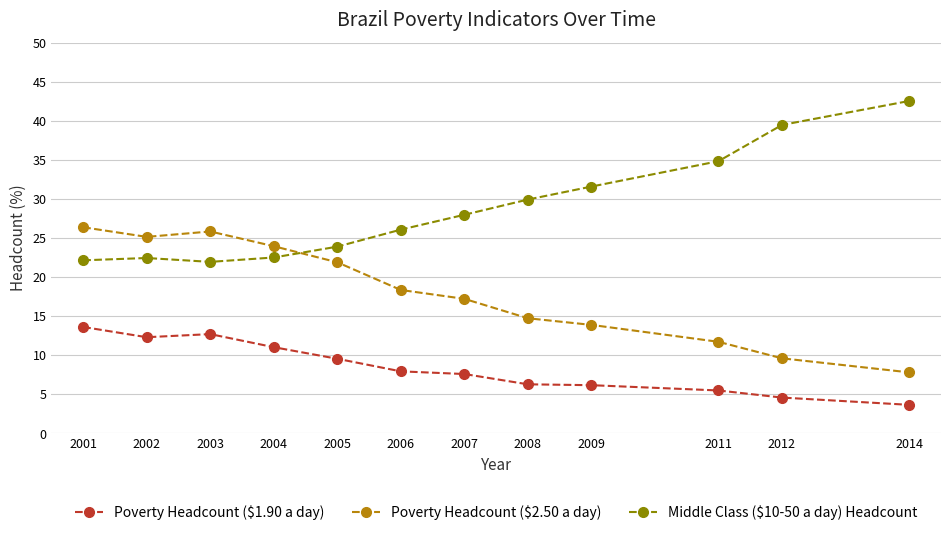

True or false: Poverty Headcount ($1.90 a day) and Middle Class ($10-50 a day) Headcount intersect in this chart.

False